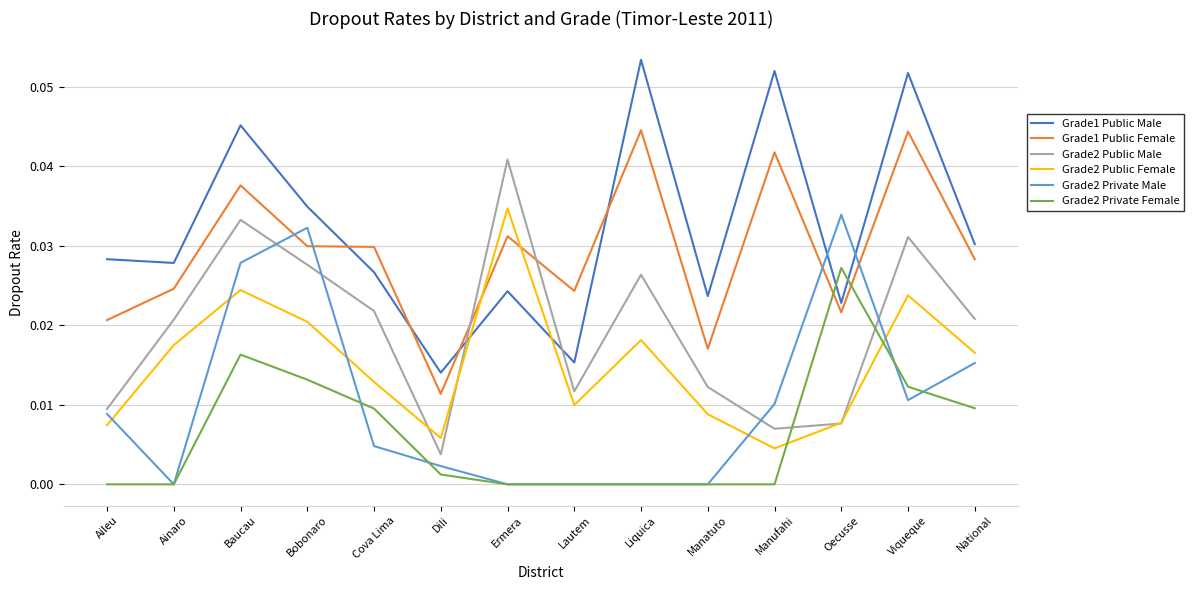

What position from the left is Dili?

6